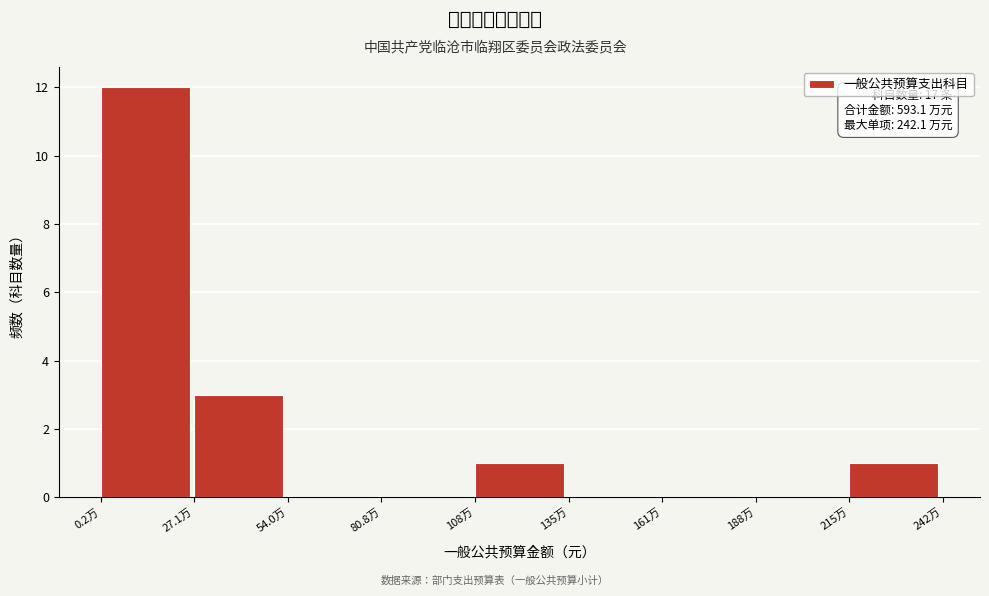

Reading left to right, extract all data points from this chart.

0.2万=12	27.1万=3	54.0万=0	80.8万=0	108万=1	135万=0	161万=0	188万=0	215万=1